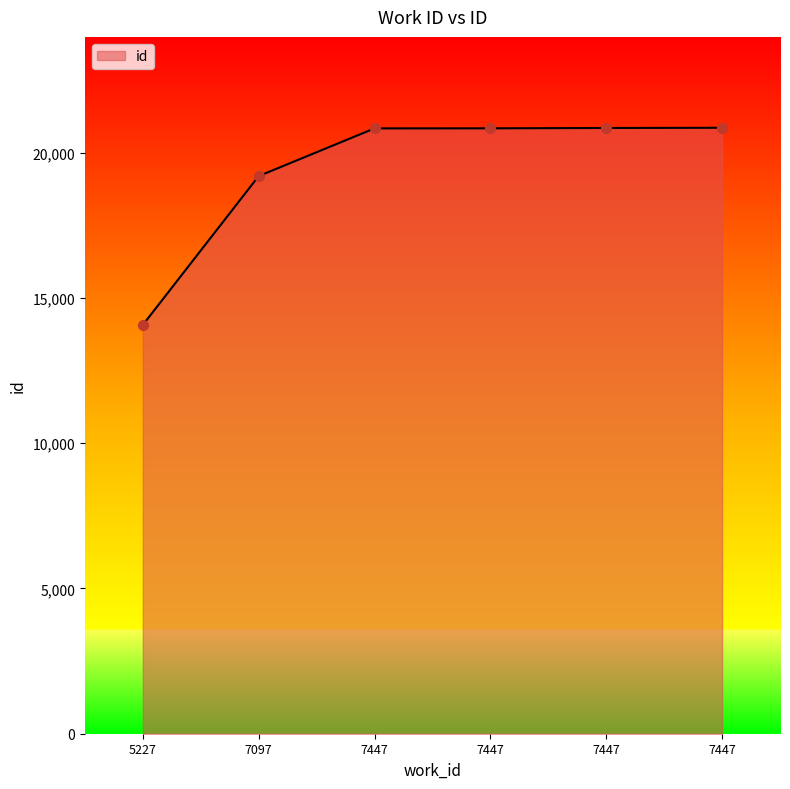

How many lines are shown in the chart?

1